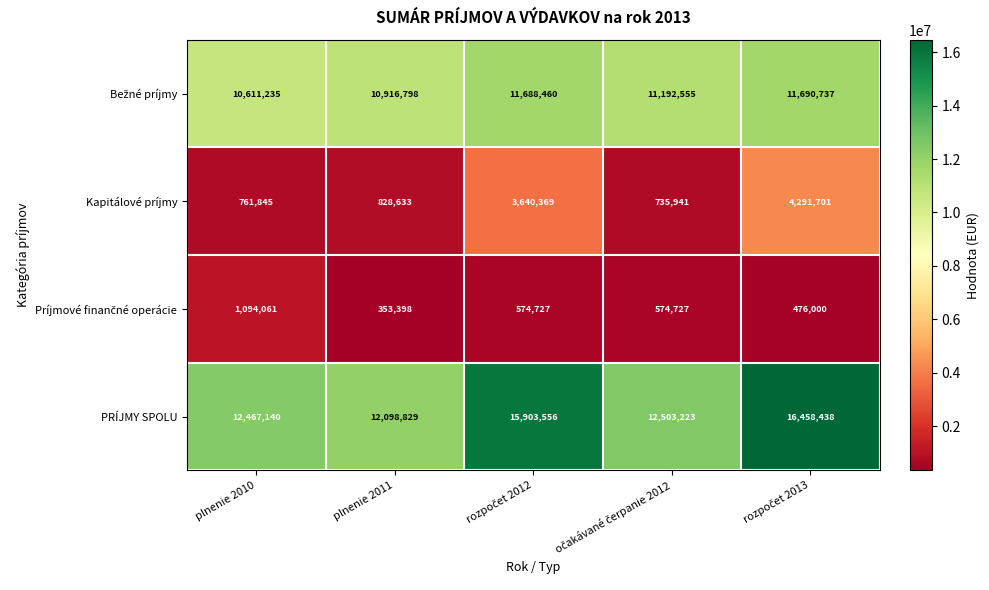

What is the difference between the second highest and second lowest values in the PRÍJMY SPOLU series?

3436416